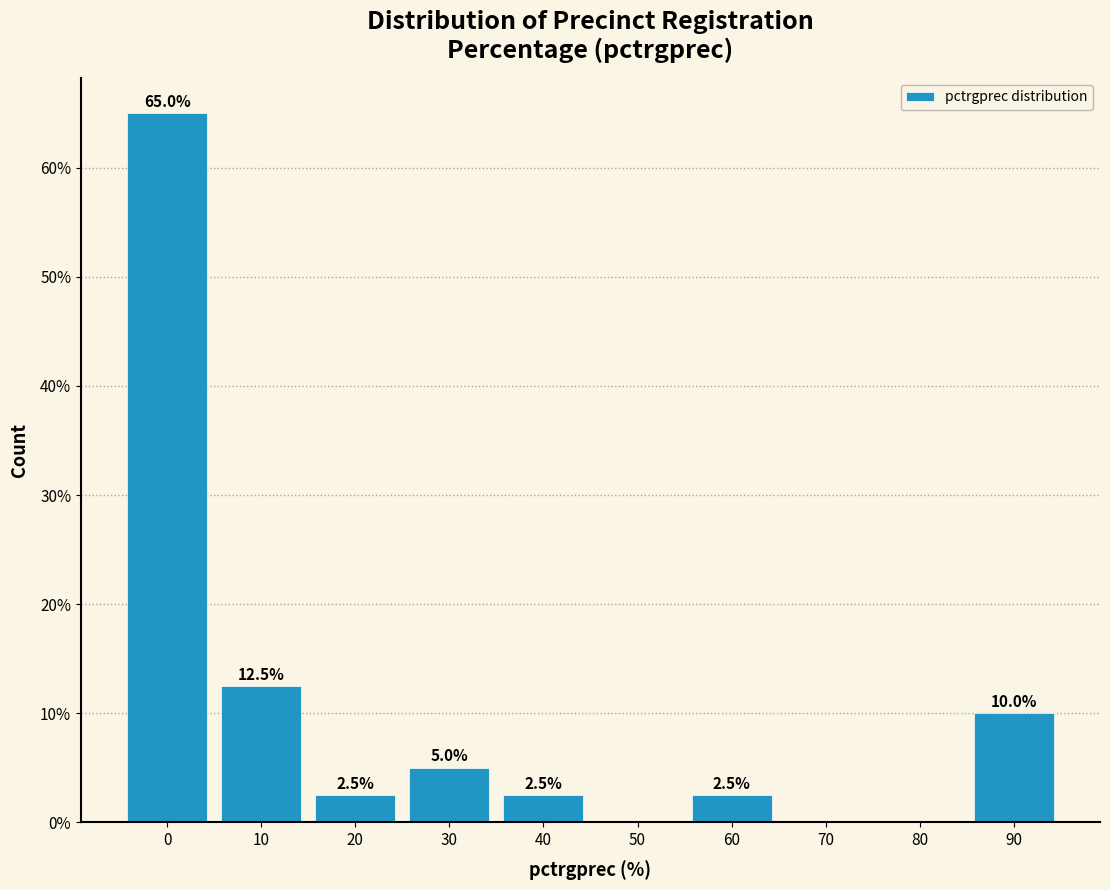

Reading left to right, what are all the values shown in this chart?

0=65.0	10=12.5	20=2.5	30=5.0	40=2.5	50=0.0	60=2.5	70=0.0	80=0.0	90=10.0